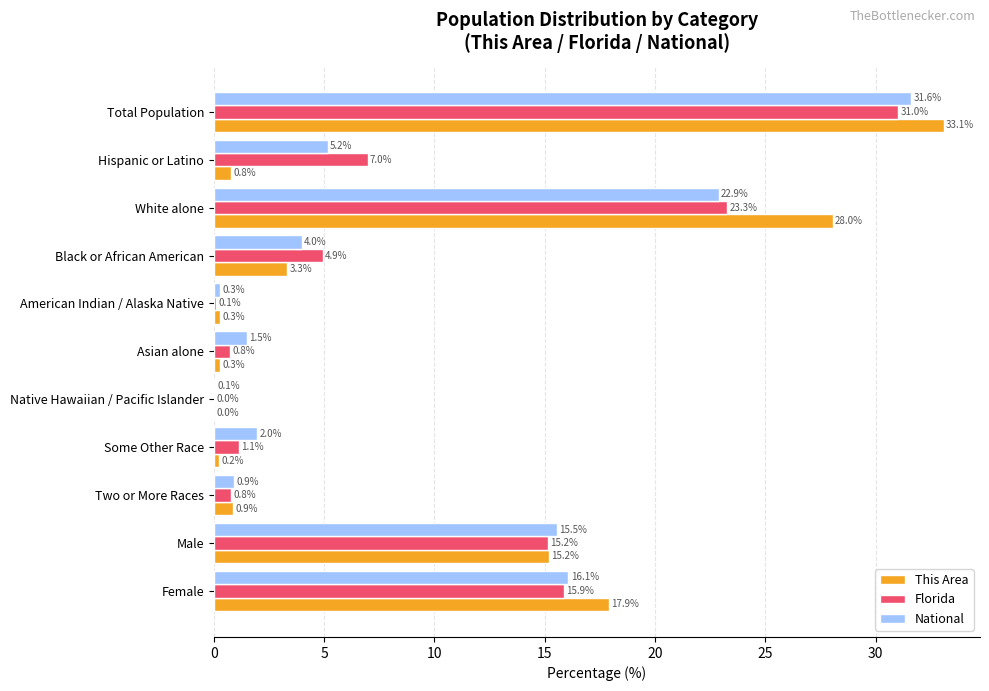

Which series changed the most between American Indian / Alaska Native and Two or More Races?

Florida